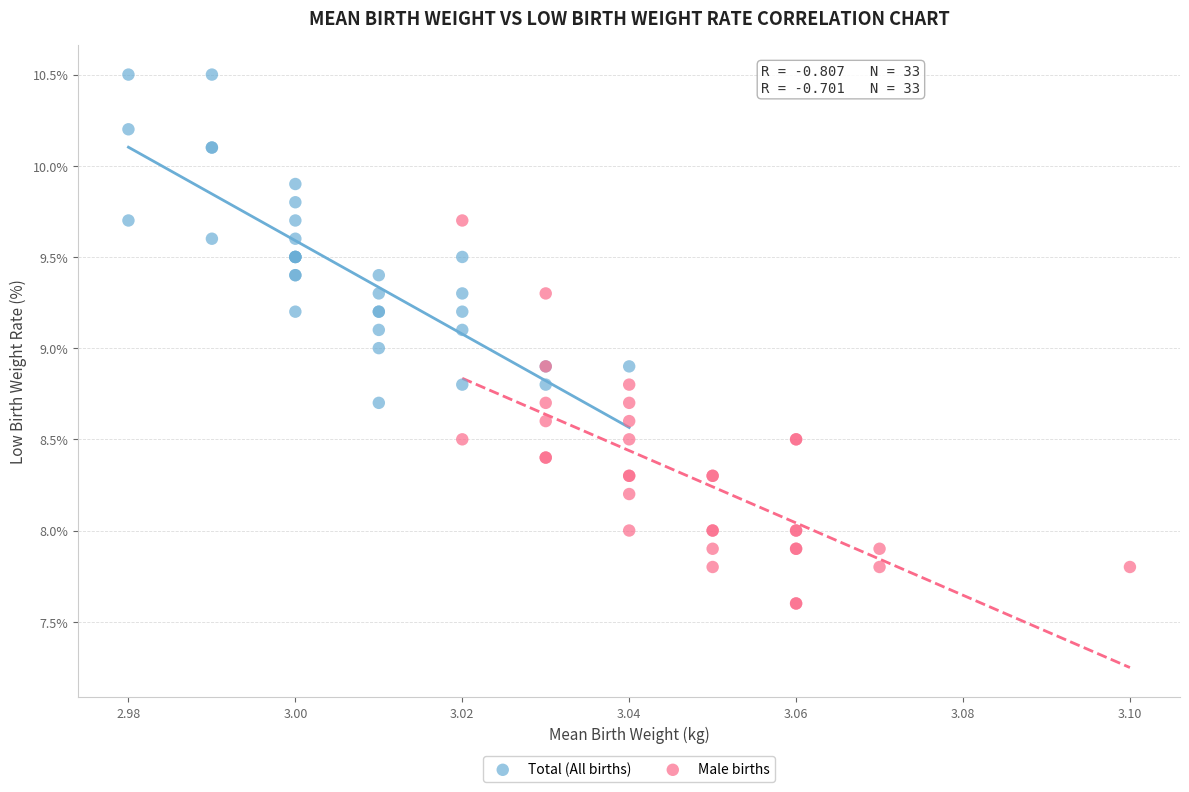

What are all the series names shown in the legend?

Total (All births), Male births